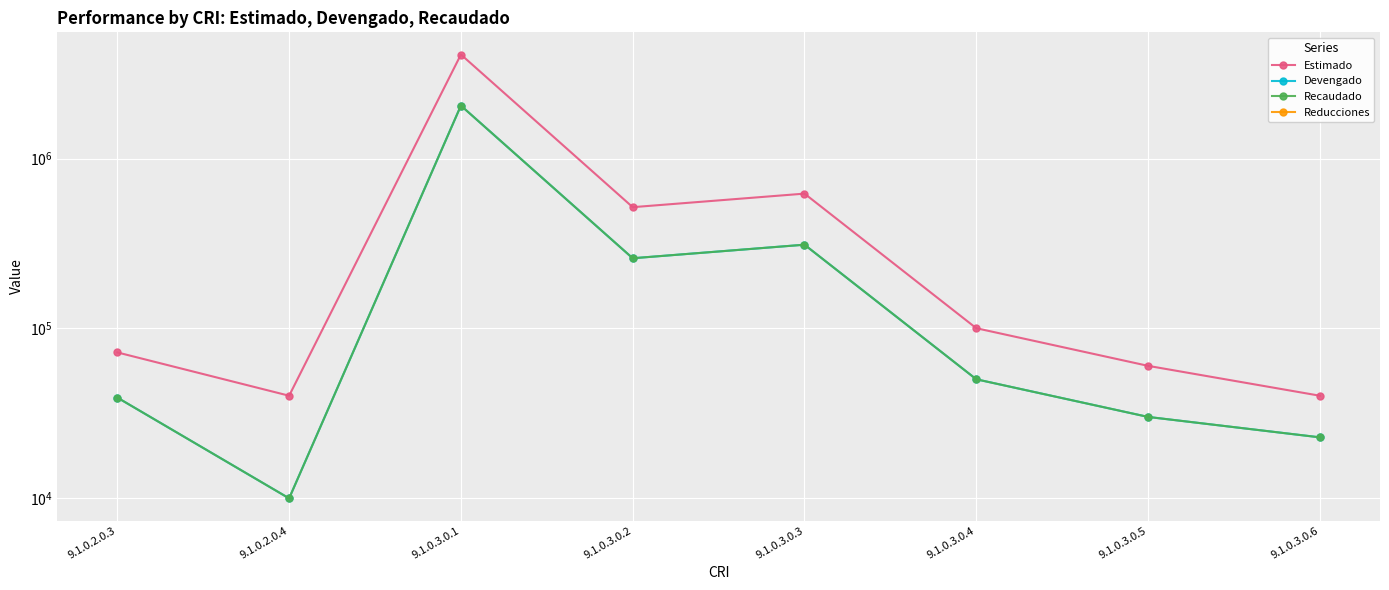

How many values in the Devengado series exceed 49999?

4